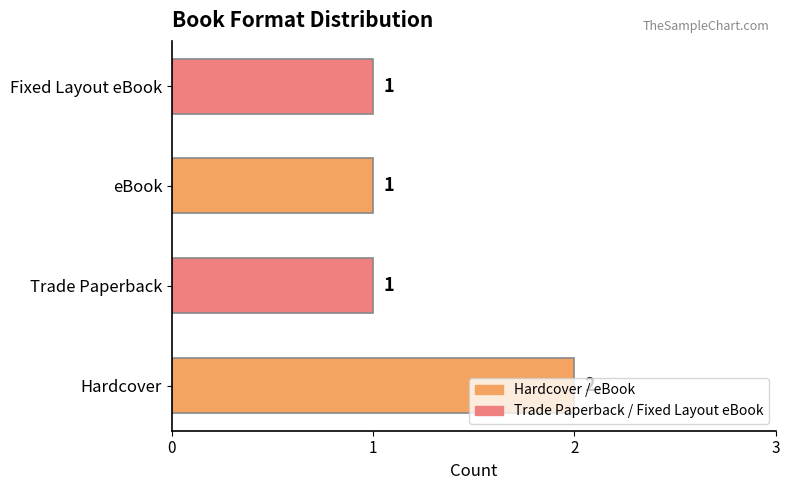

What is the average value?

1